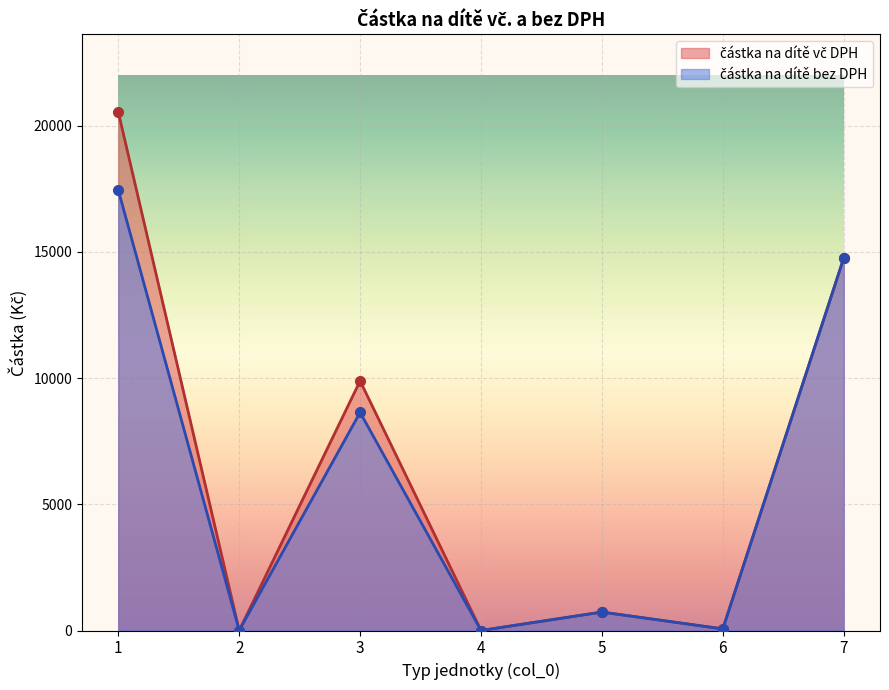

The částka na dítě bez DPH series shows 12127 at 1. True or false?

False